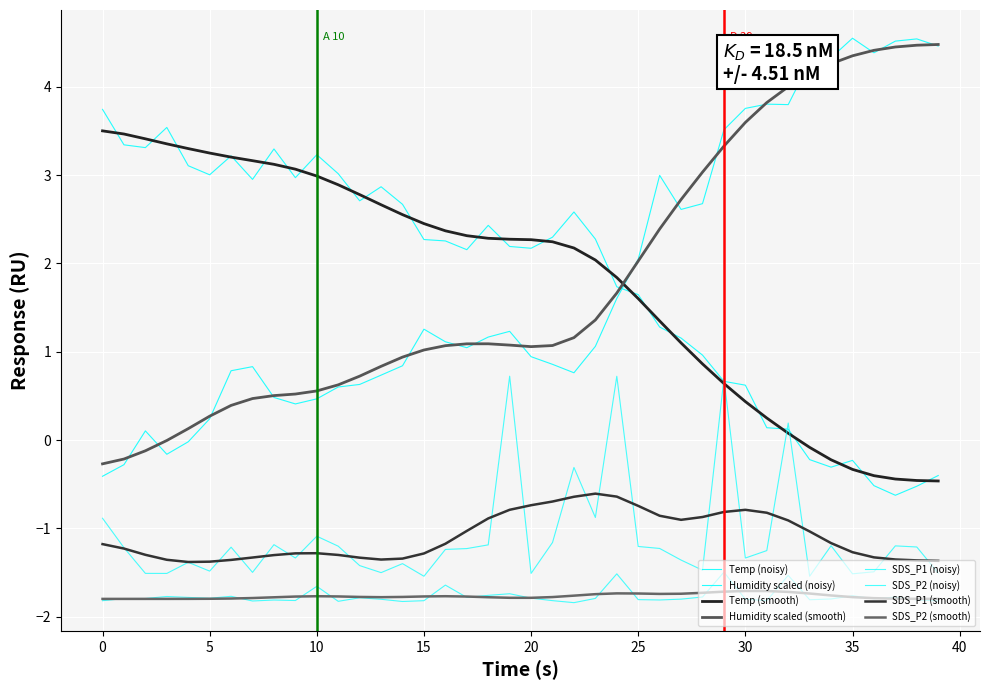

Does the chart have visible grid lines?

Yes